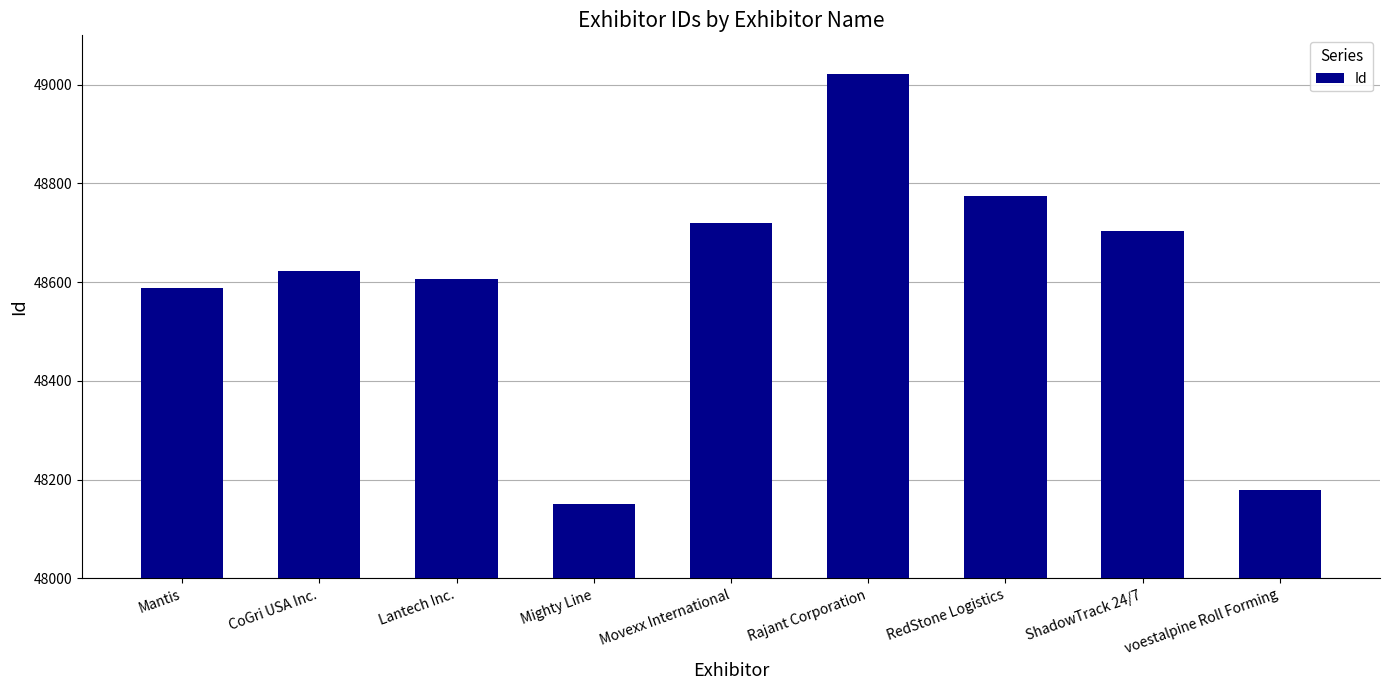

What is the ratio of the value at Movexx International to the value at Lantech Inc.?

1.0